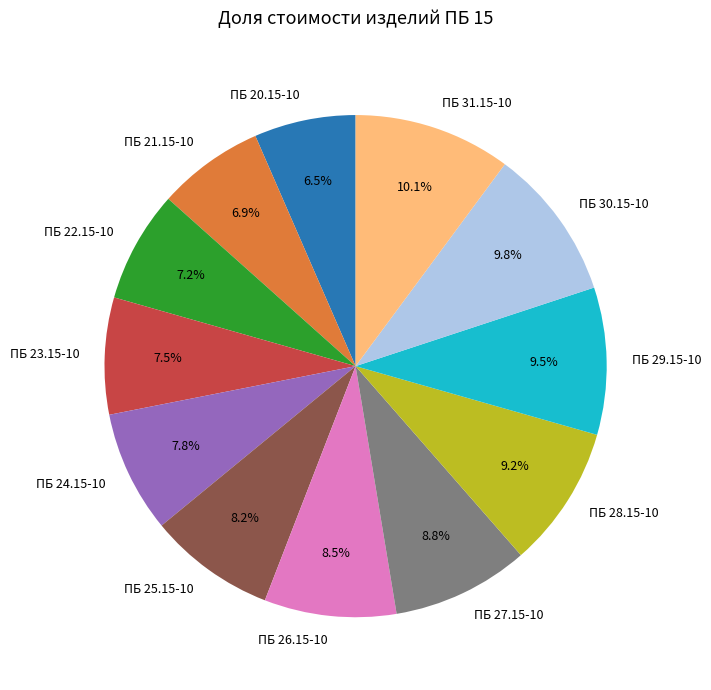

Which has a higher value, ПБ 30.15-10 or ПБ 27.15-10?

ПБ 30.15-10